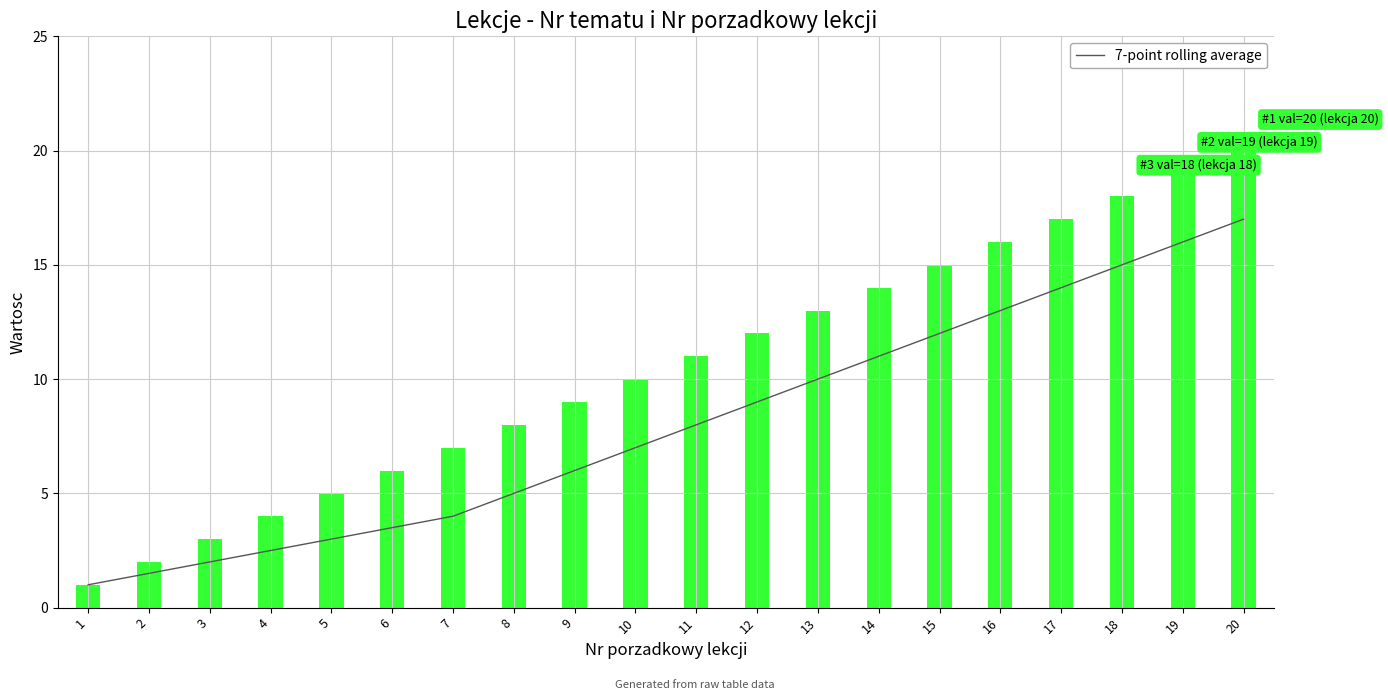

What is the maximum value shown in the chart?

17.0